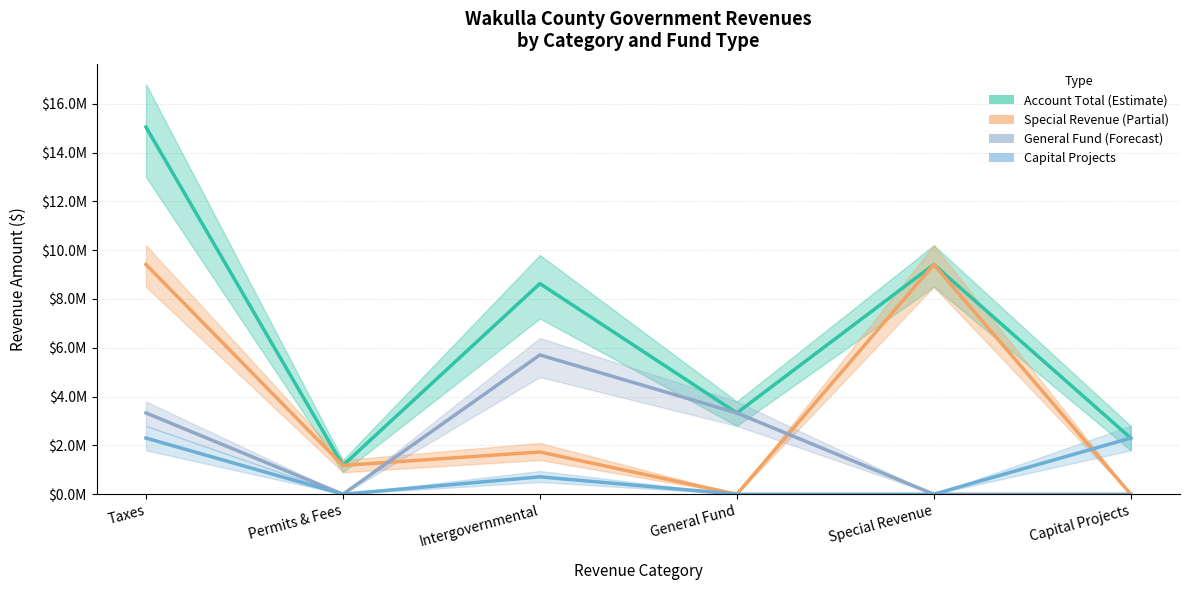

Which series has the largest total across all categories?

Account Total (Estimate)